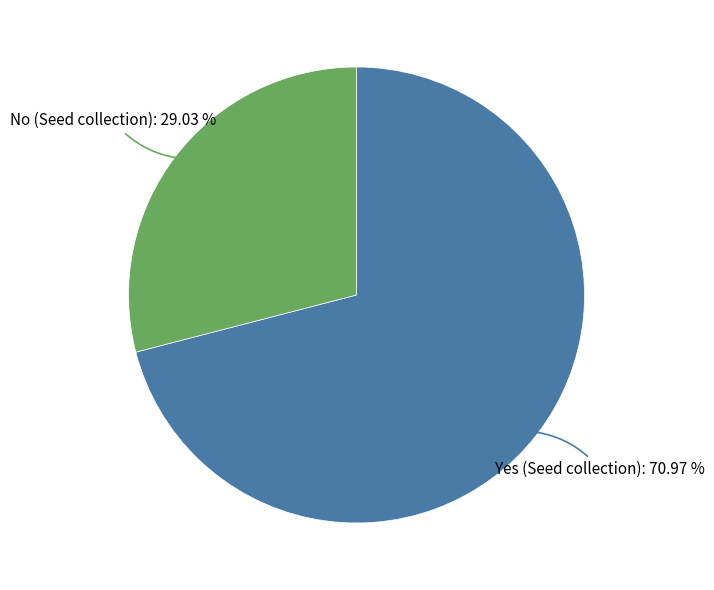

Is there any slice that represents more than half of the pie?

Yes